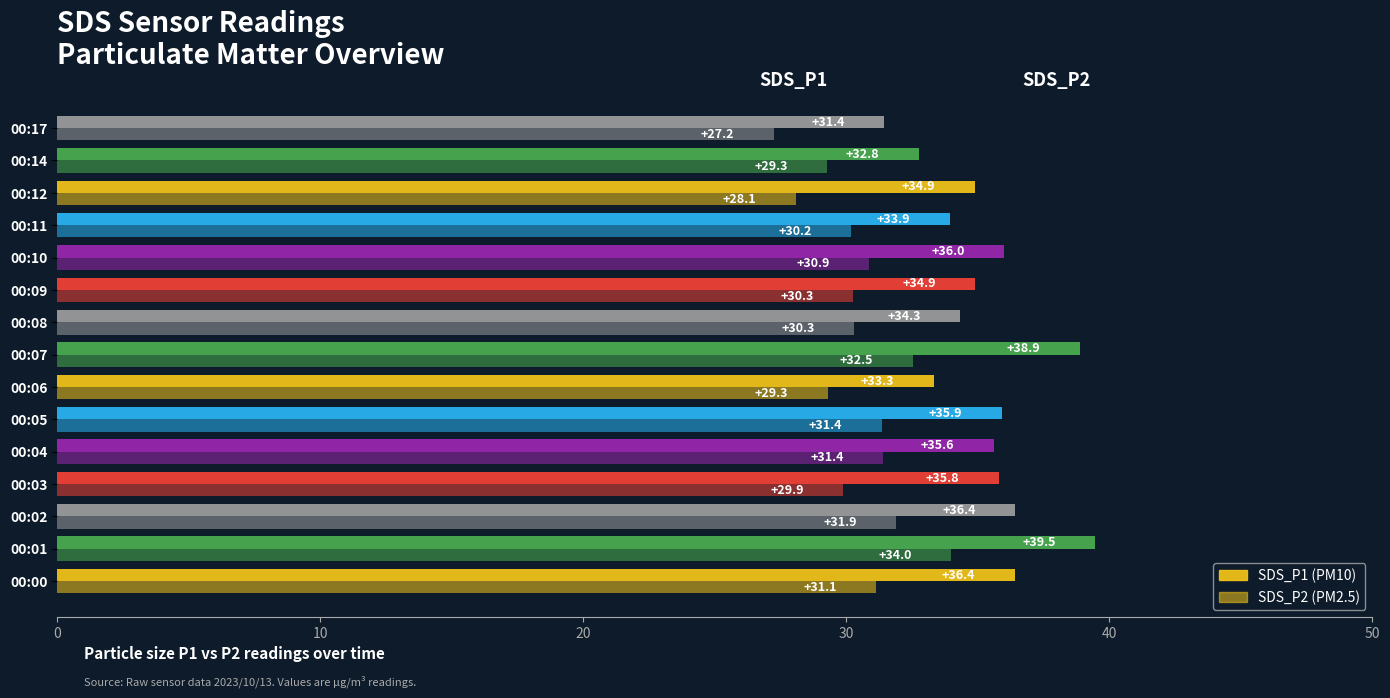

How many distinct data groups are displayed?

2